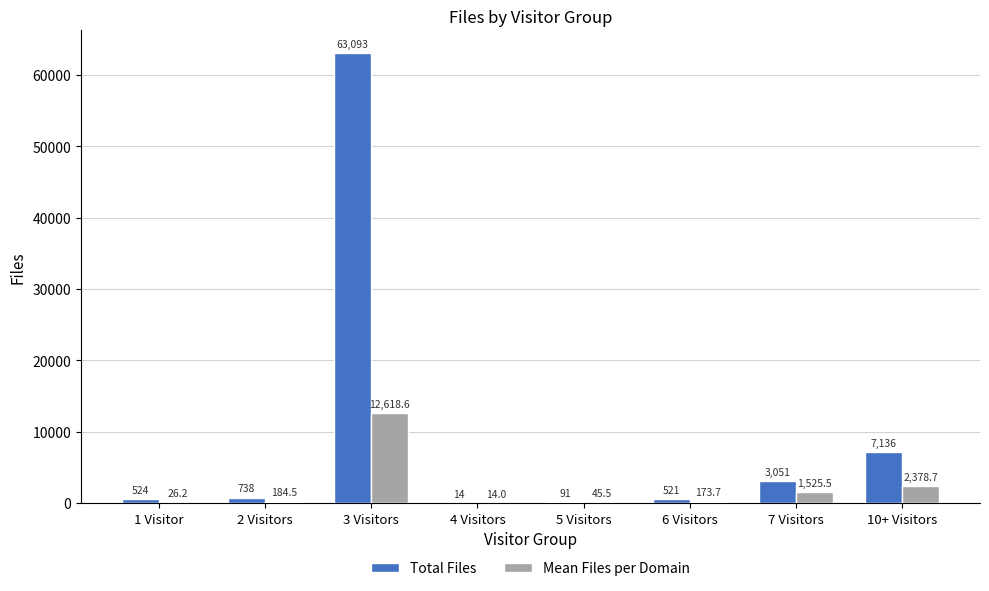

What is the difference between the Total Files values at 6 Visitors and 2 Visitors?

217.0